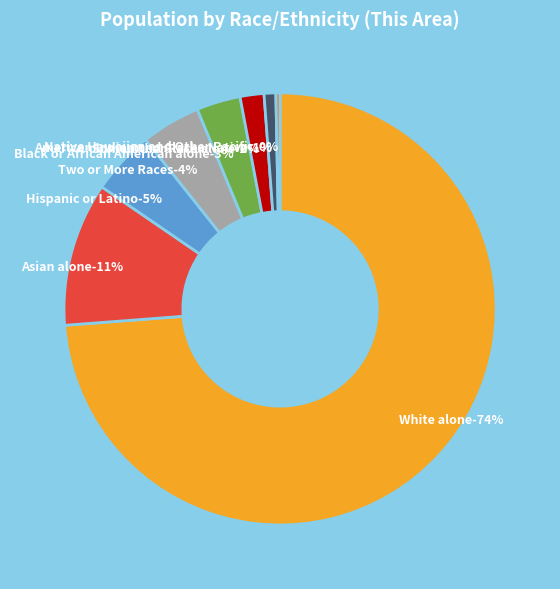

Do Hispanic or Latino and Native Hawaiian and Other Pacific together represent more than half of the pie?

No